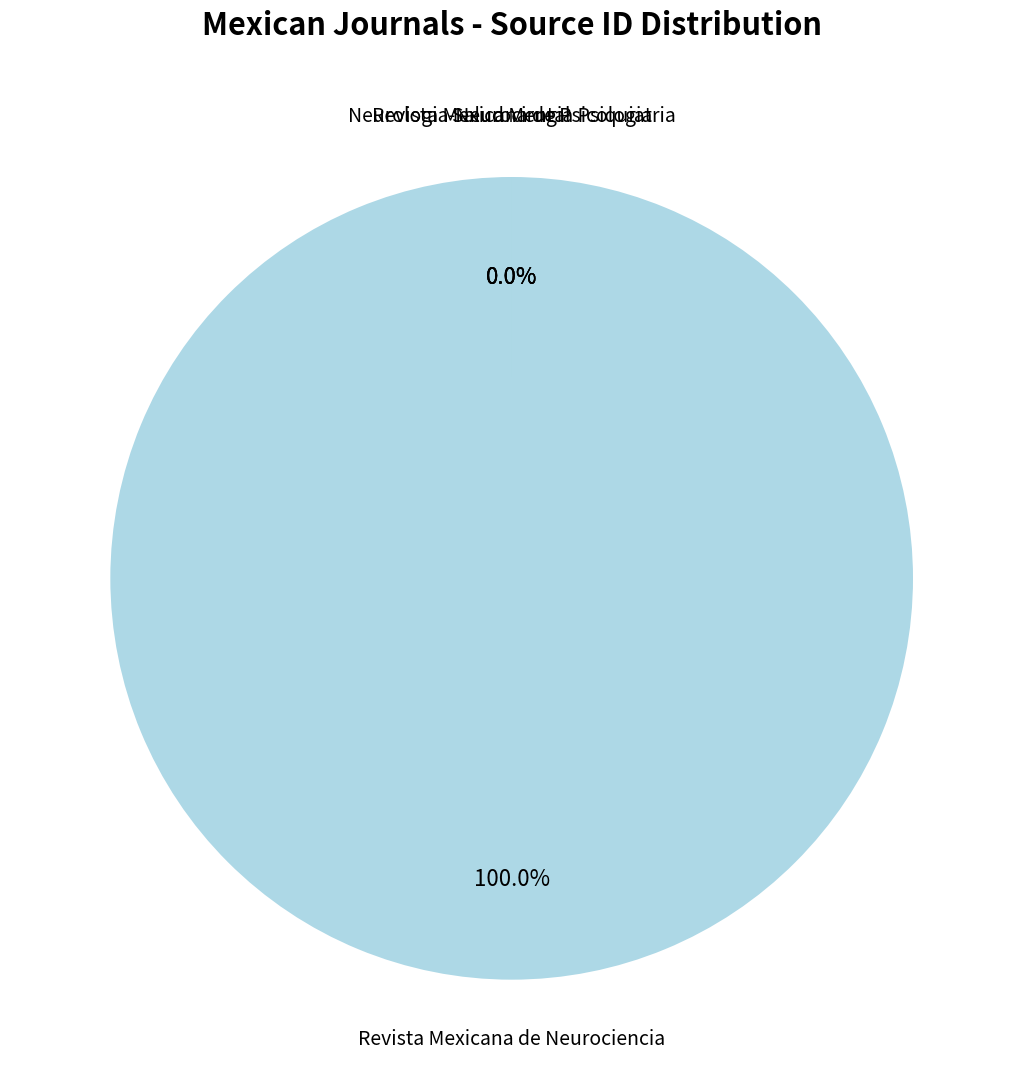

What is the total percentage of Salud Mental and Revista Mexicana de Neurociencia?

100.0%